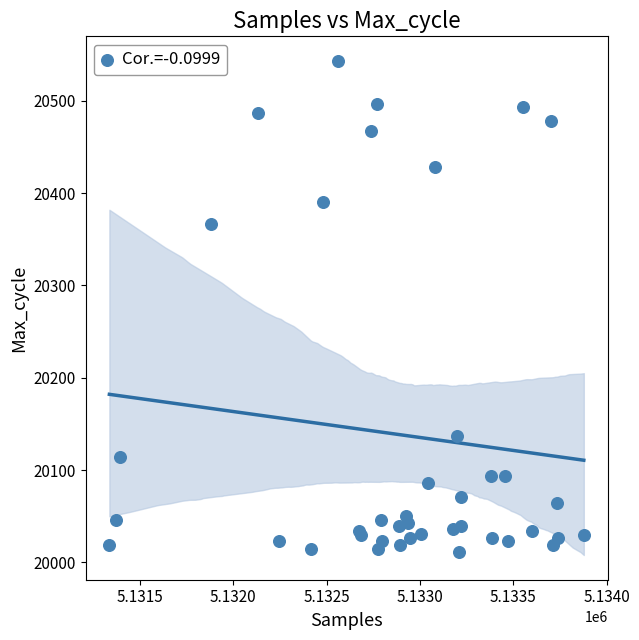

What Y value in the scatter plot is closest to 20277?

20367